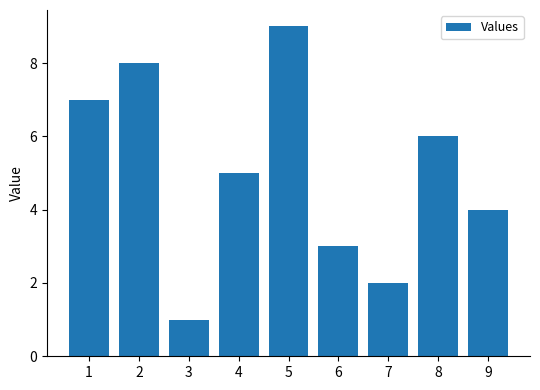

What is the value of the 5th bar from the left?

9